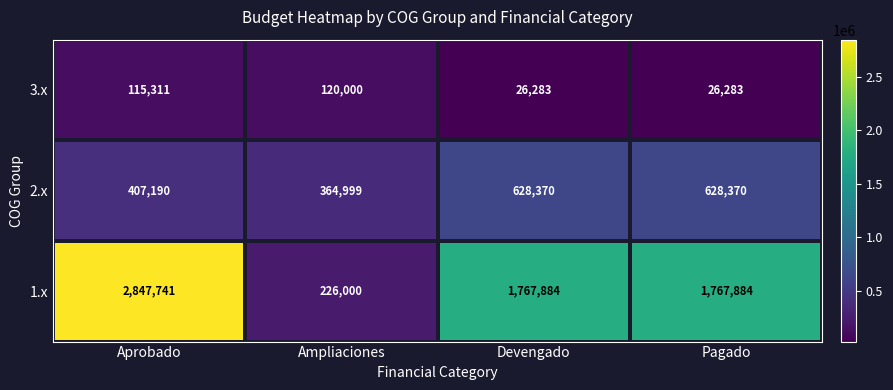

What is the sum of all 2.x values?

2028929